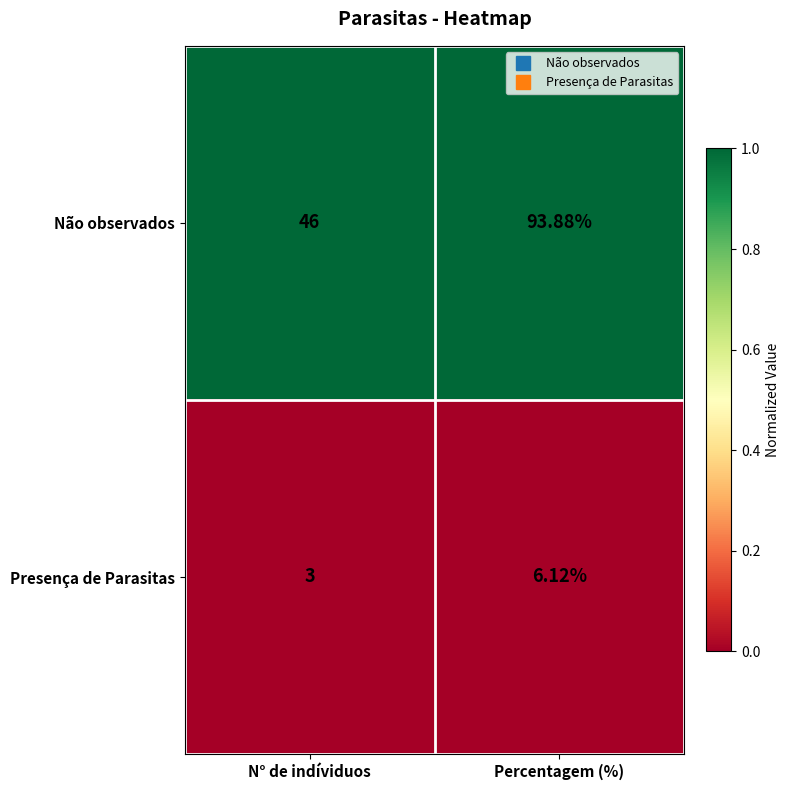

Which series has the largest range (max minus min)?

Não observados